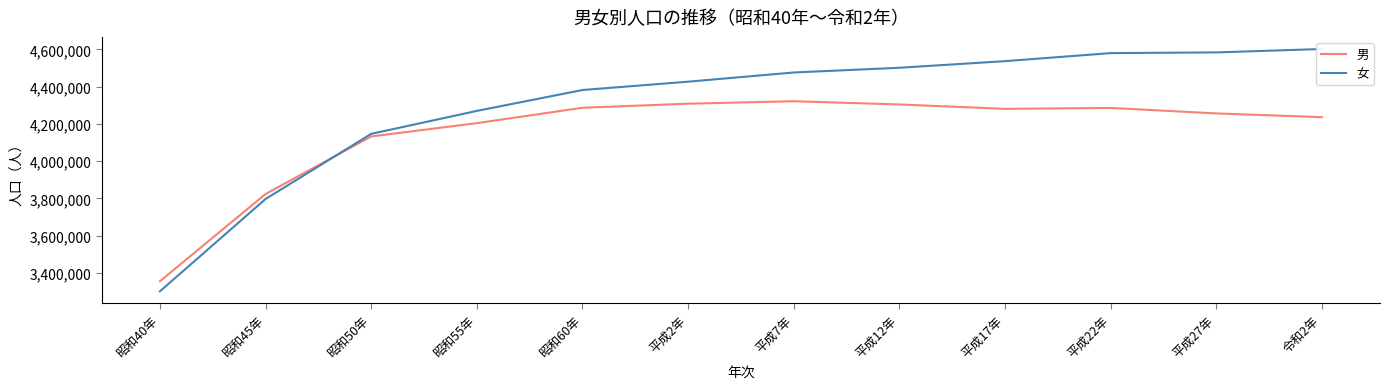

True or false: 女 has a value of 4501022 at 平成12年.

True